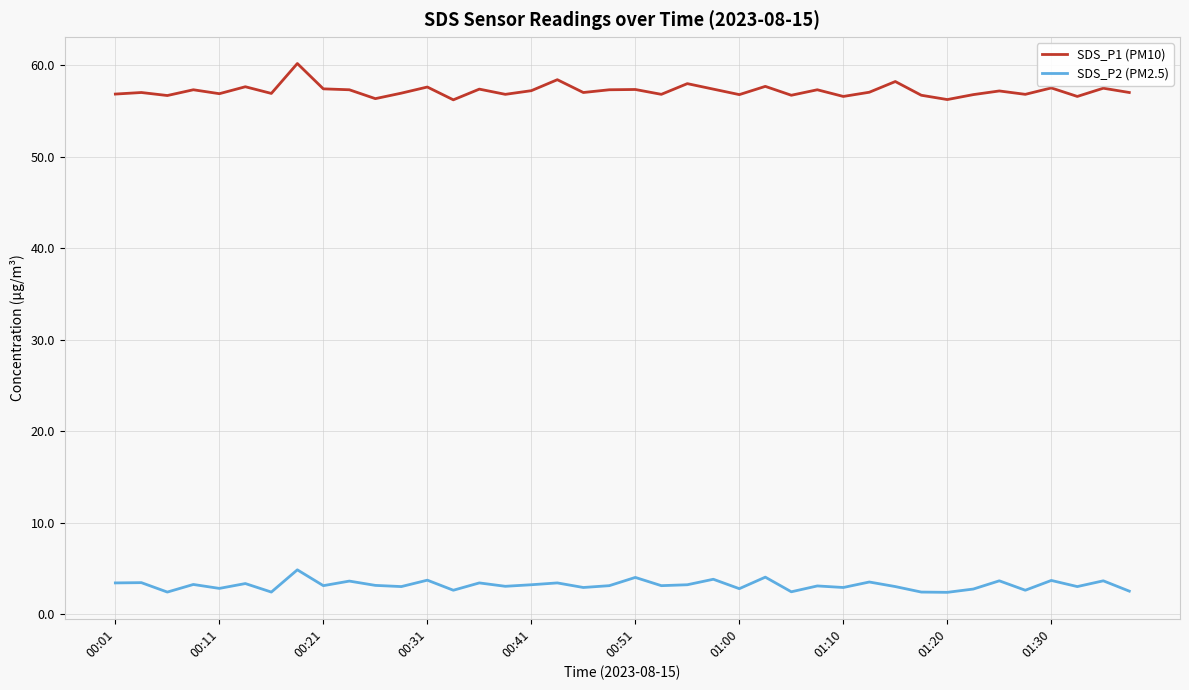

What is the minimum value shown in the chart?

2.4